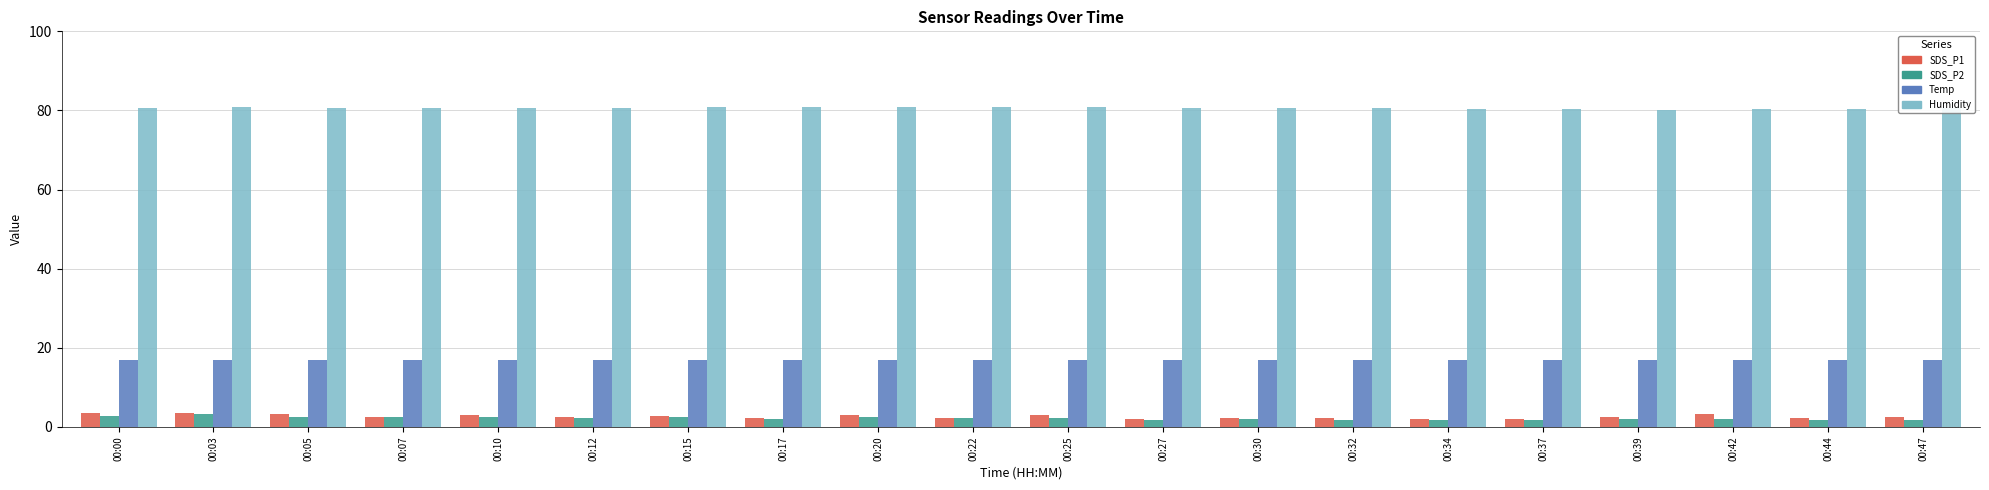

What is the minimum value for SDS_P1?

2.0